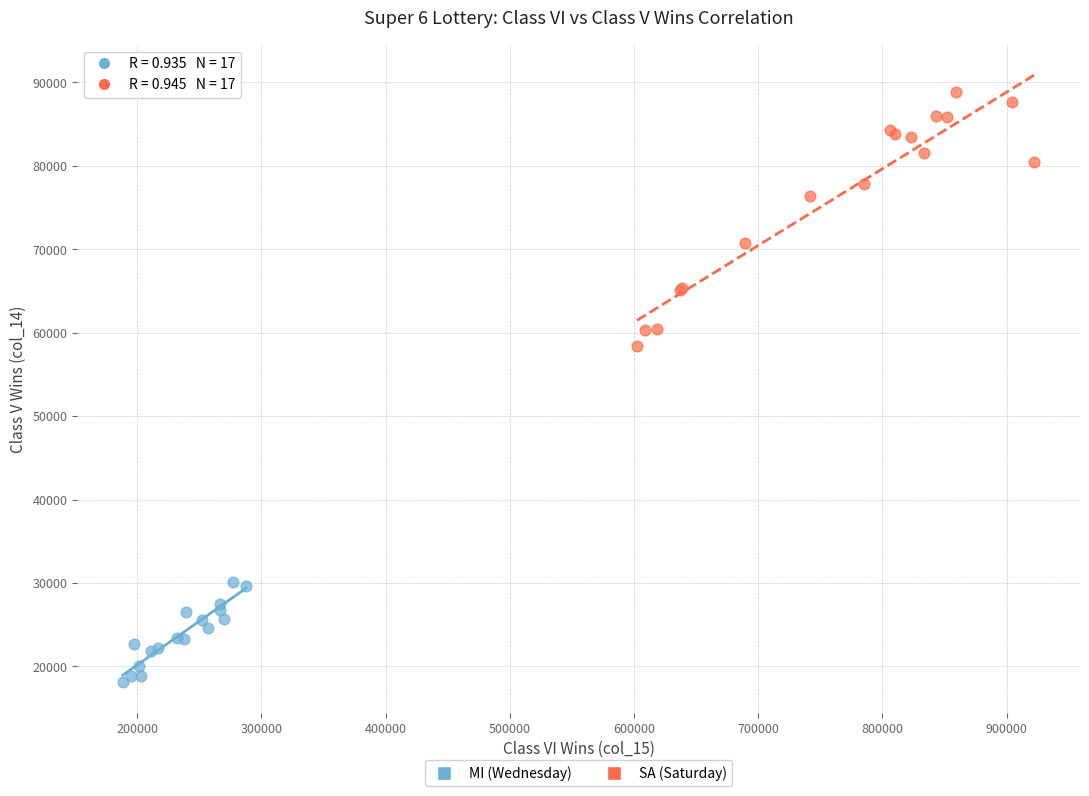

Which series reaches the maximum Y coordinate?

SA (Saturday)